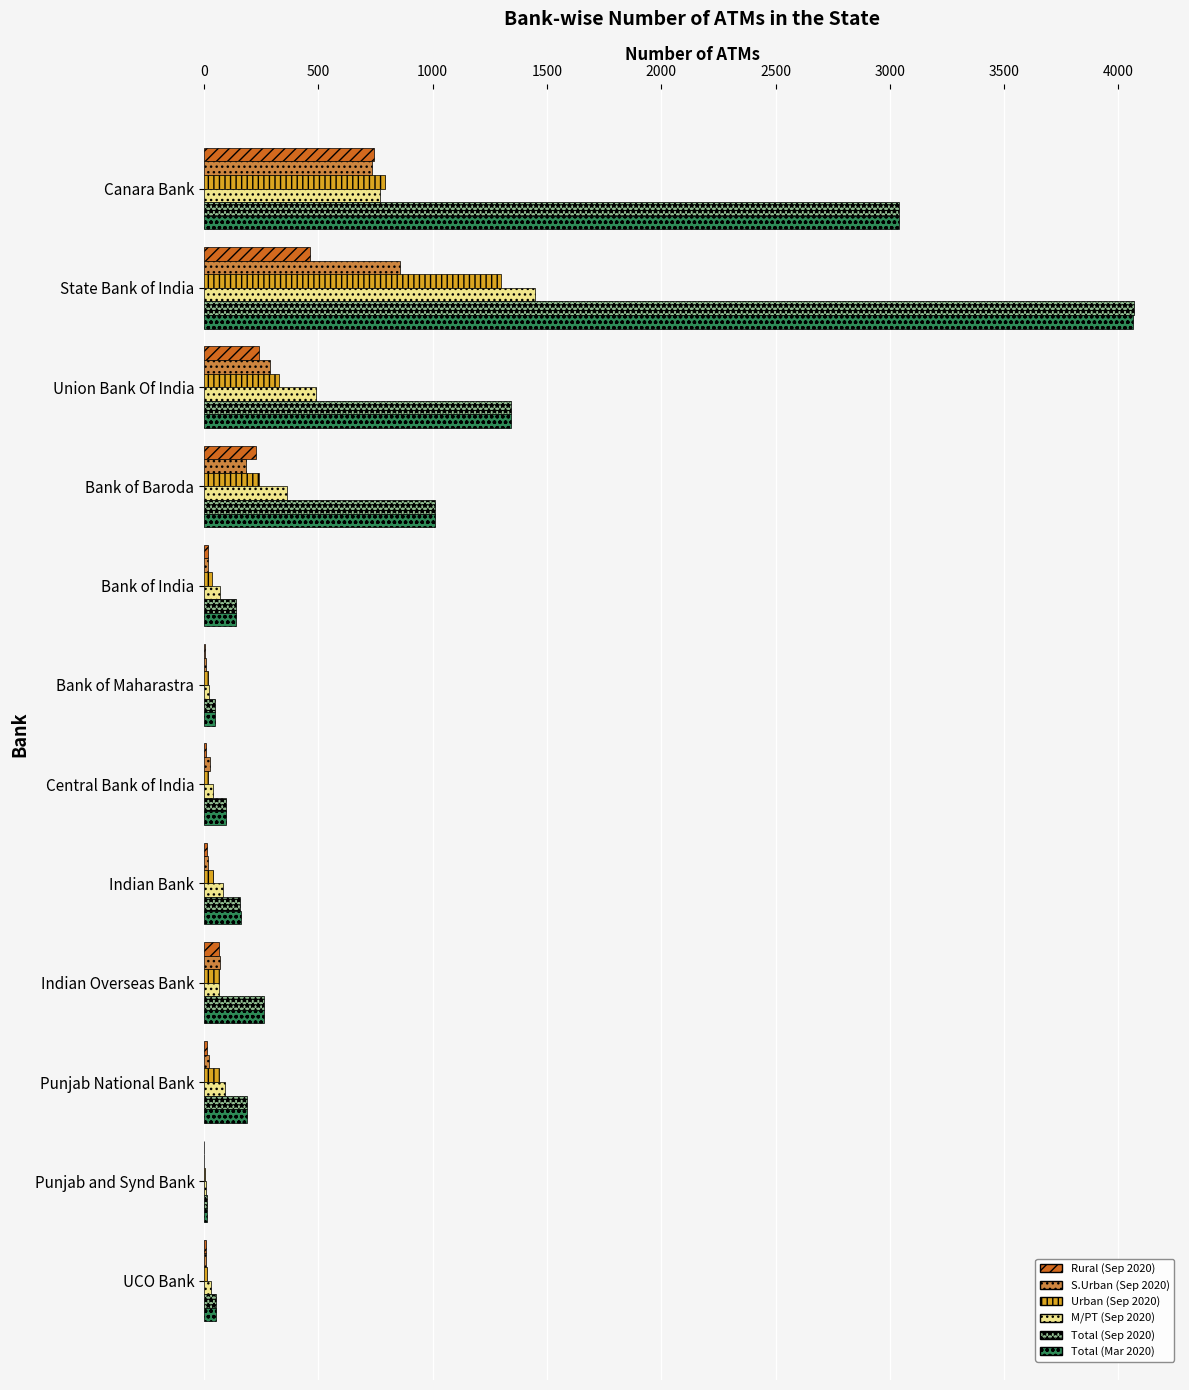

True or false: Total (Mar 2020) has a value of 94 at Central Bank of India.

True